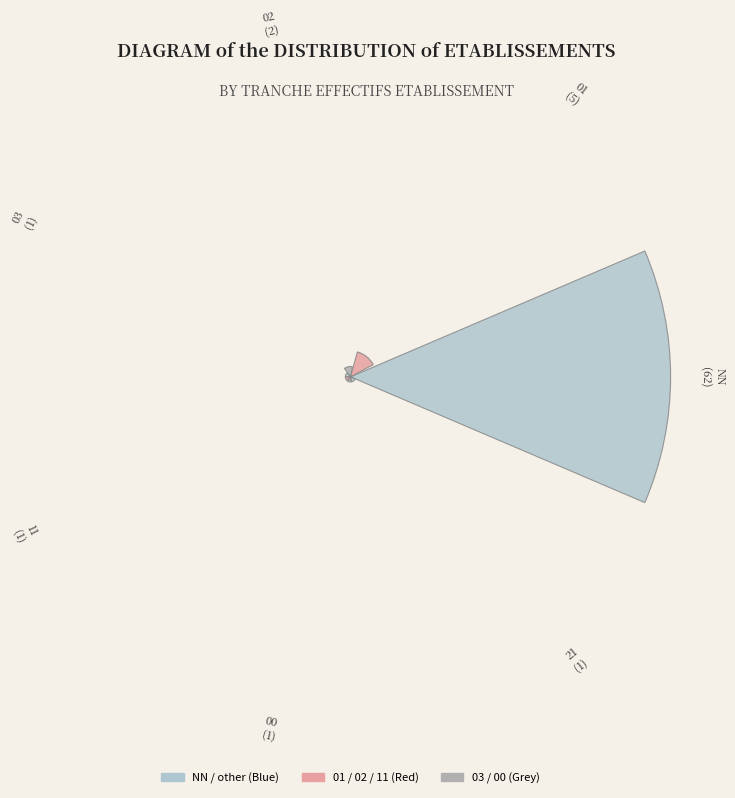

What portion of the pie excludes 03?

98.6%